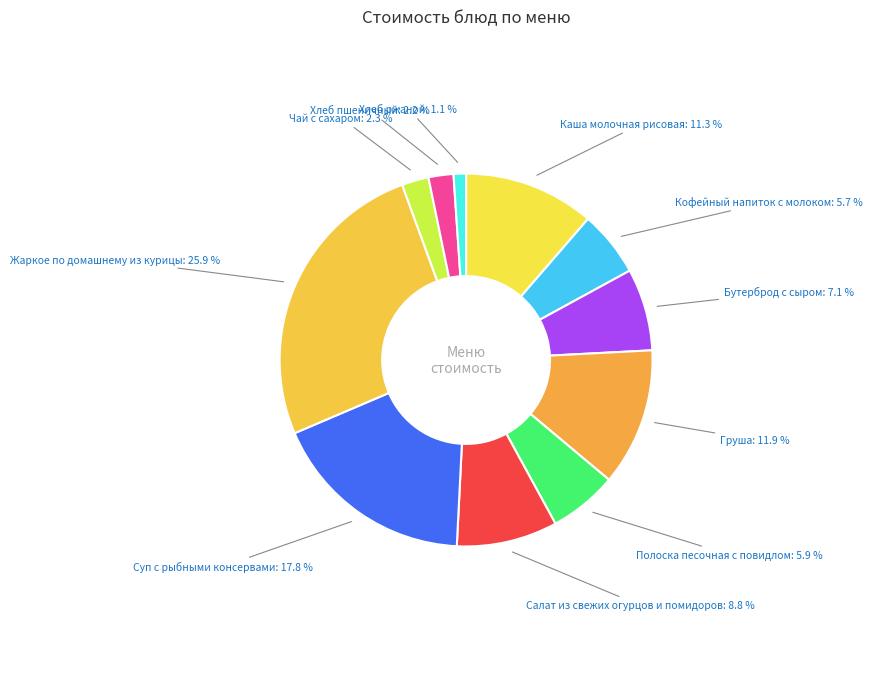

Is Жаркое по домашнему из курицы the majority of the pie?

No